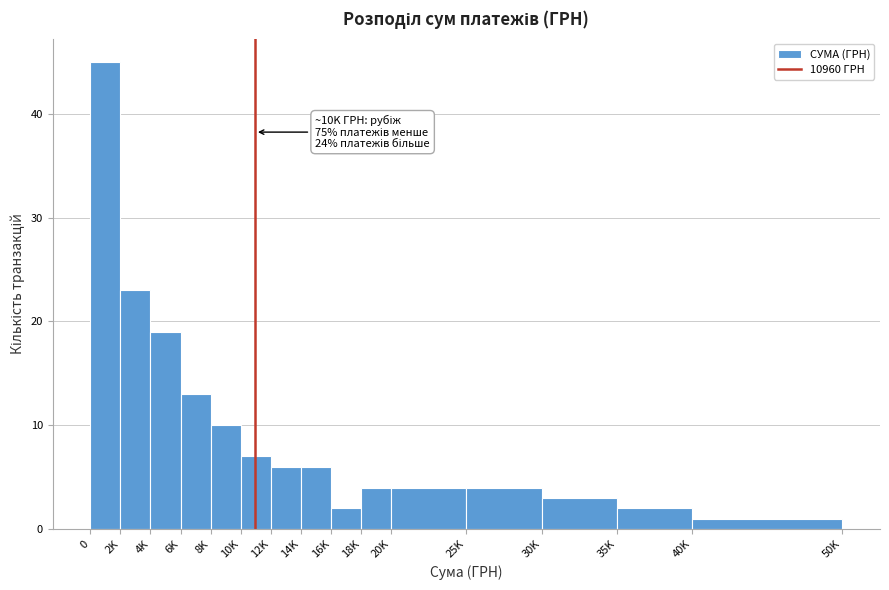

Reading left to right, extract all data points from this chart.

0=45	2K=23	4K=19	6K=13	8K=10	10K=7	12K=6	14K=6	16K=2	18K=4	20K=4	25K=4	30K=3	35K=2	40K=1